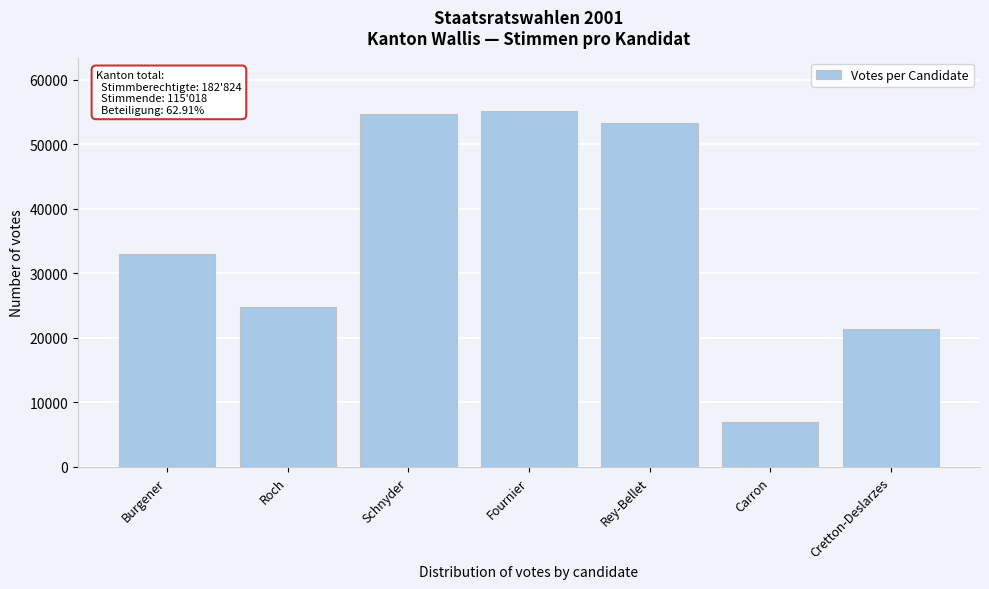

Reading left to right, list all the values displayed in this chart.

Burgener=32927	Roch=24787	Schnyder=54633	Fournier=55126	Rey-Bellet=53287	Carron=6964	Cretton-Deslarzes=21340